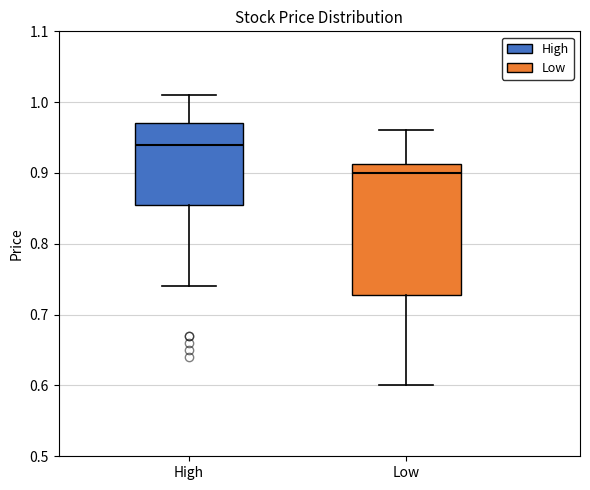

Reading left to right, read every box against the y-axis: the position of its median line, the range the box covers, and the ends of its whiskers. The values are not printed on the chart, so give them approximately, as read against the axis.

High: median 0.94, box 0.86 to 0.97, whiskers 0.74 to 1.01
Low: median 0.90, box 0.73 to 0.91, whiskers 0.60 to 0.96